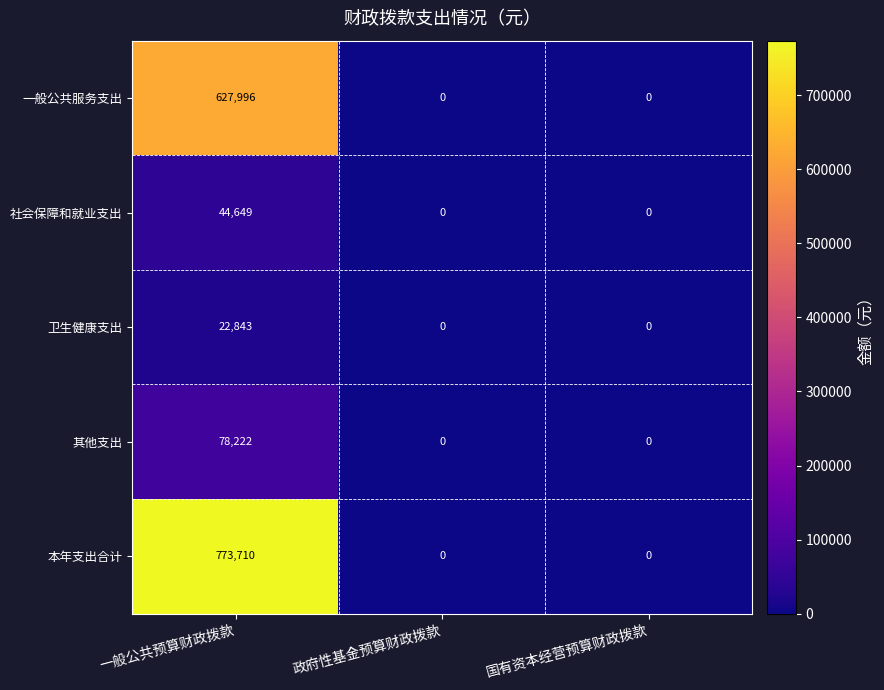

True or false: 本年支出合计 has a value of 385085 at 政府性基金预算财政拨款.

False